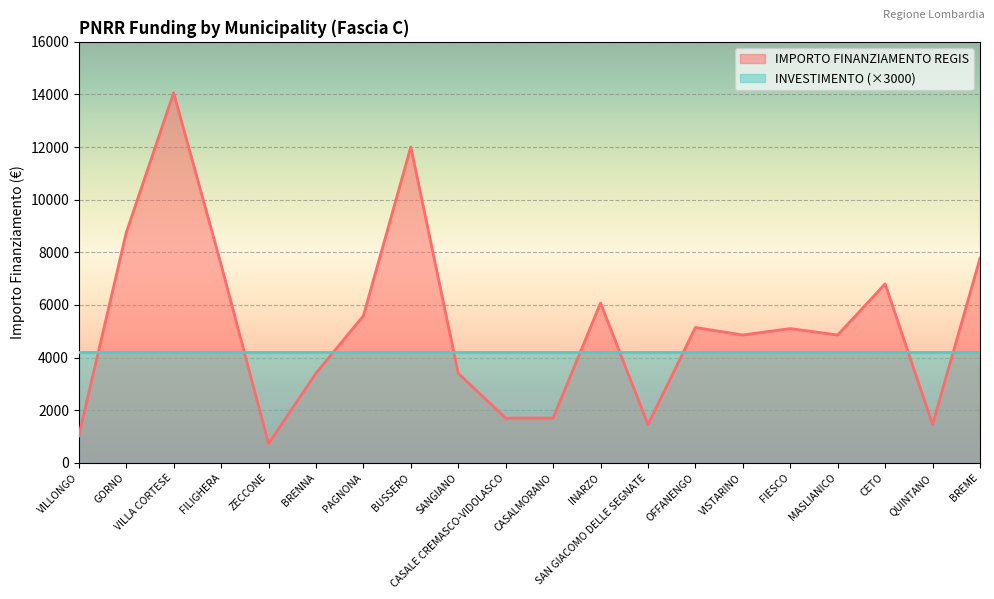

At which label does the data first exceed 5103?

GORNO